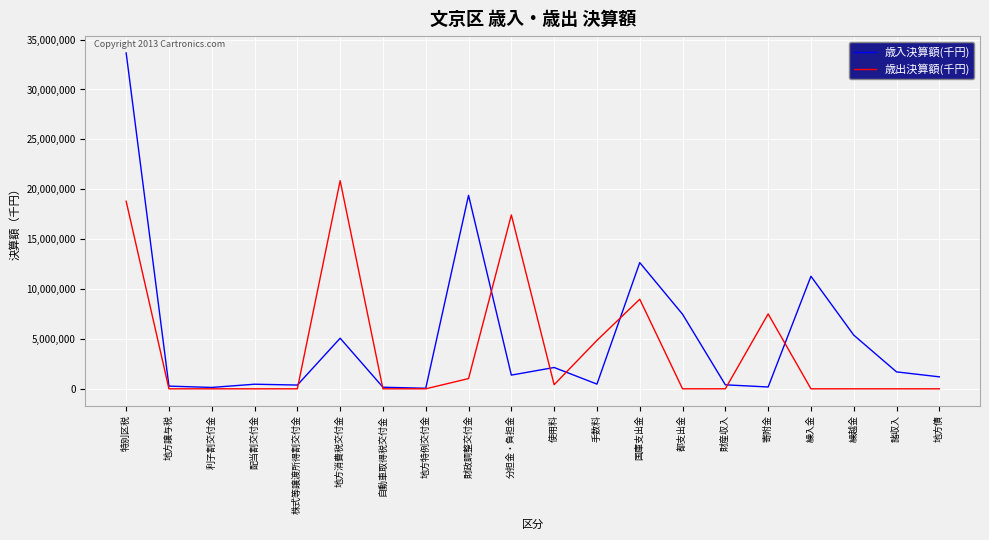

Where is 歳出決算額(千円) nearest to the value 10430931?

国庫支出金